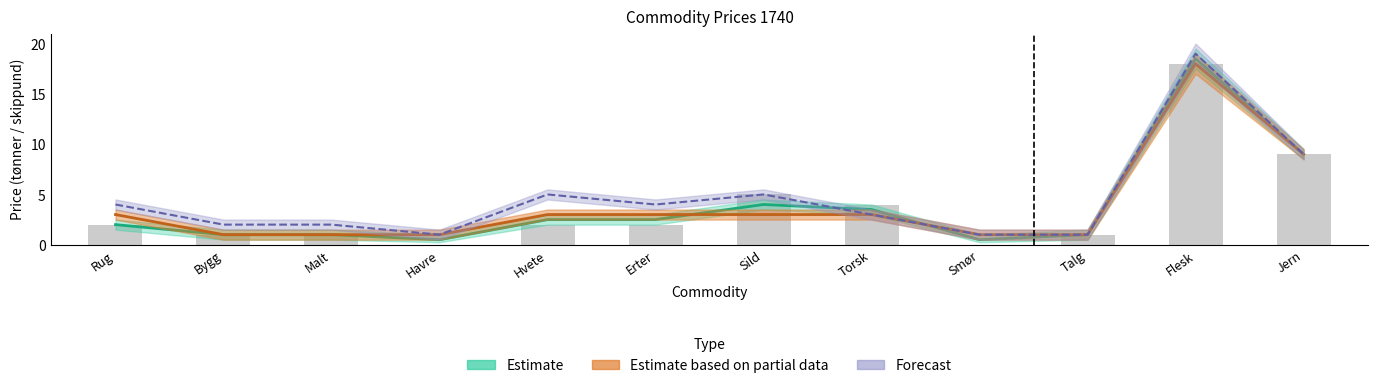

Where does the Oct-start series first go above 4?

Hvete